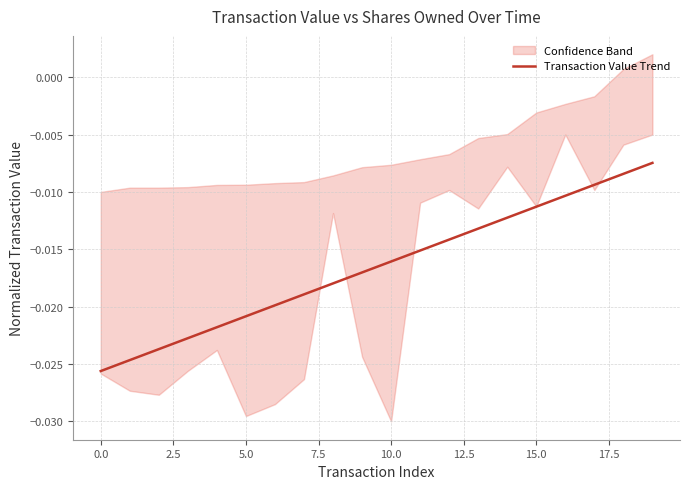

What is the sum of all values?

-0.3